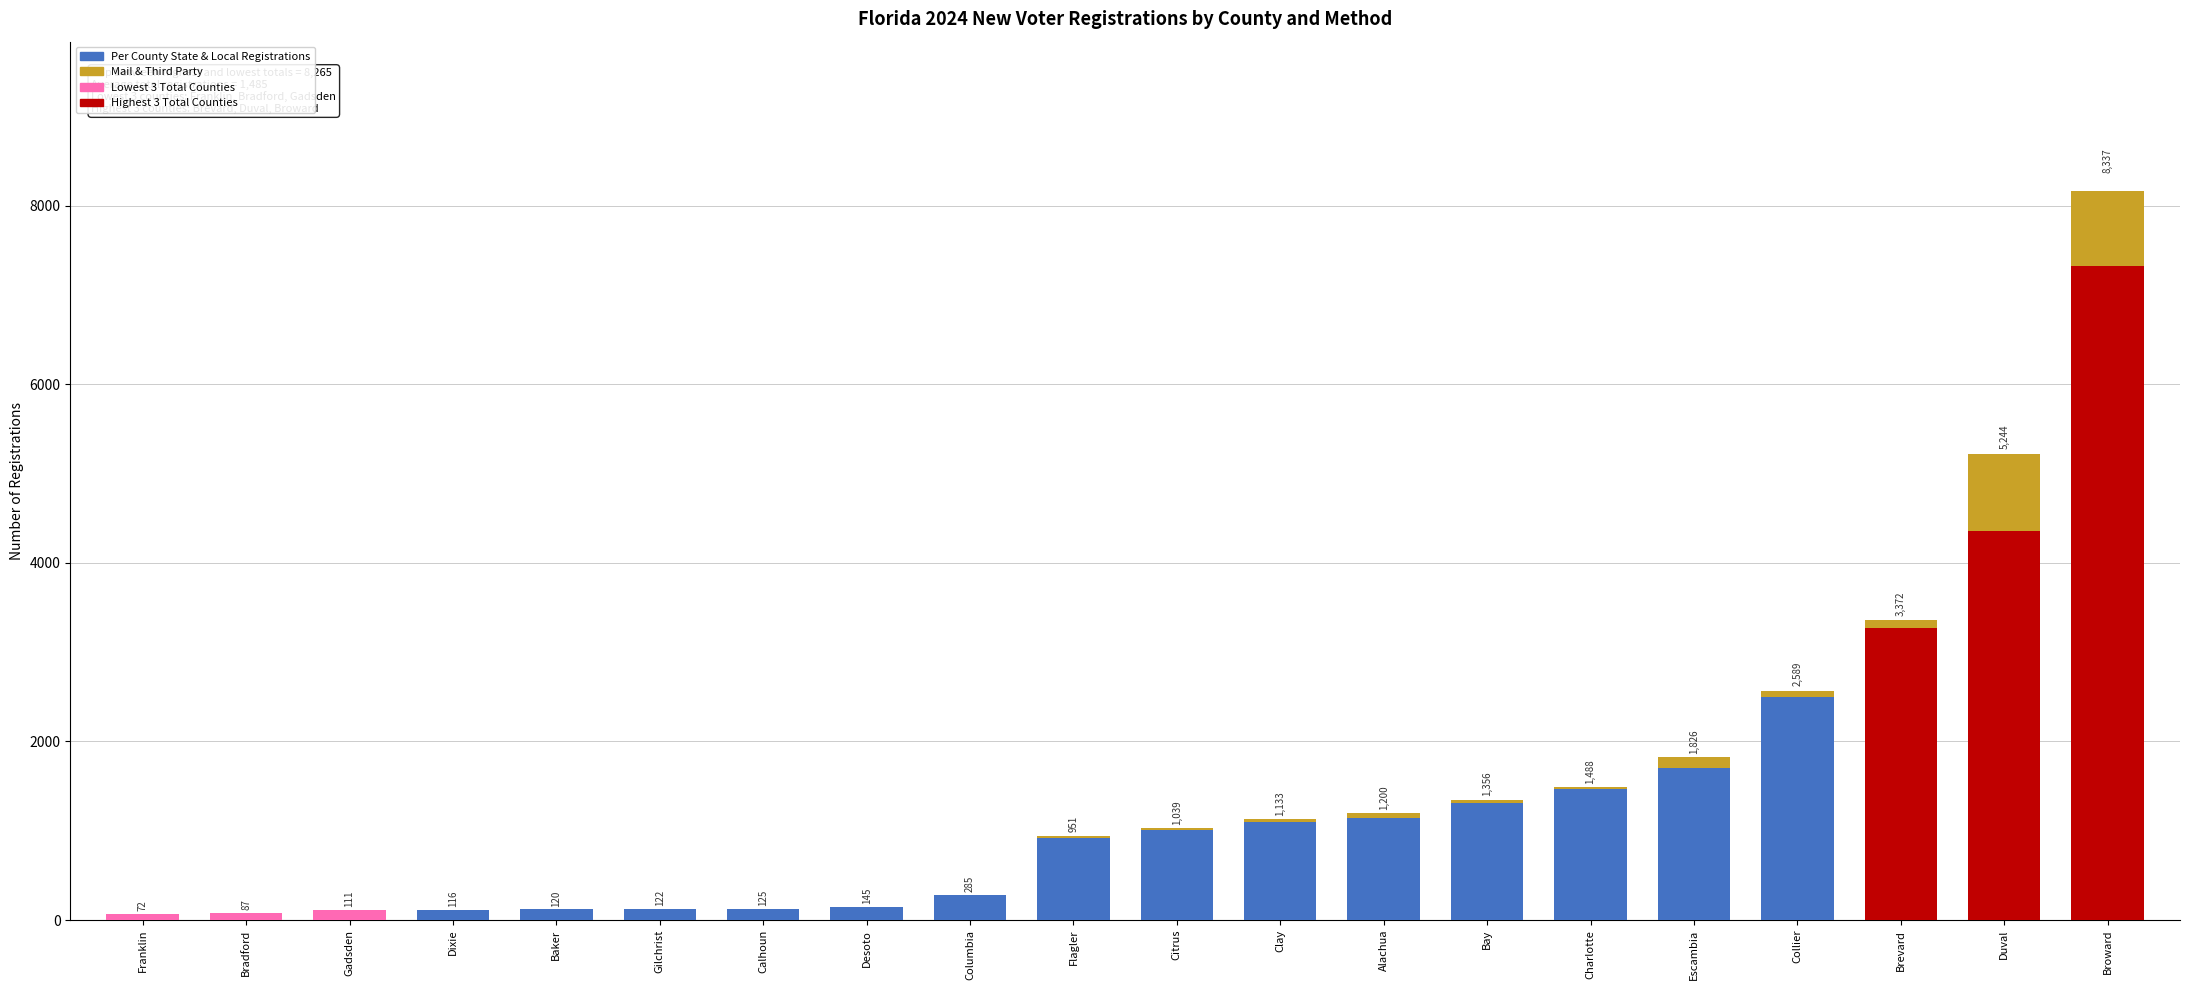

Are the bars horizontal?

No